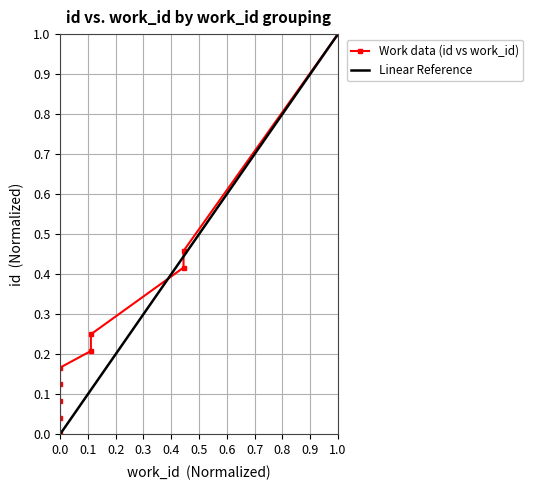

How many values are above zero?

9